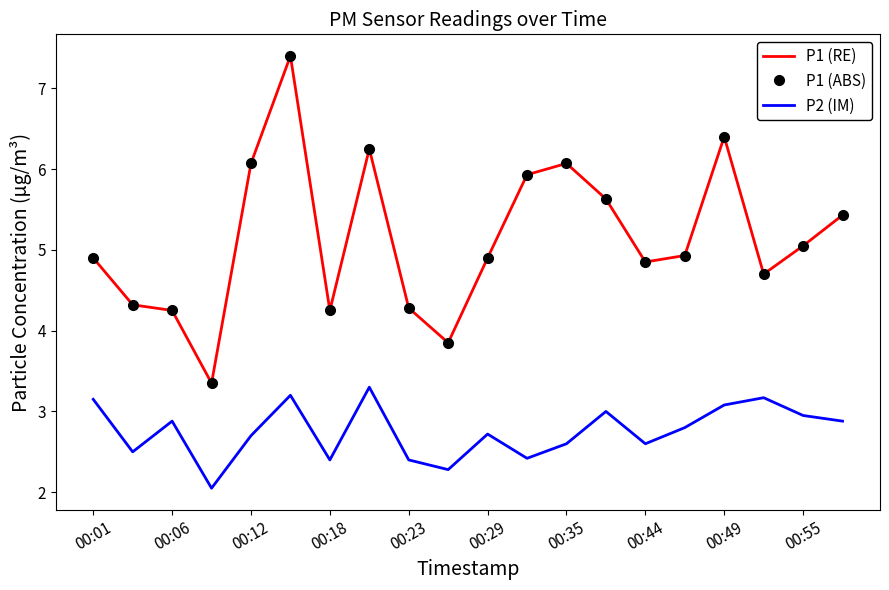

Rank the series by their maximum value, from highest to lowest.

P1 (RE), P1 (ABS), P2 (IM)